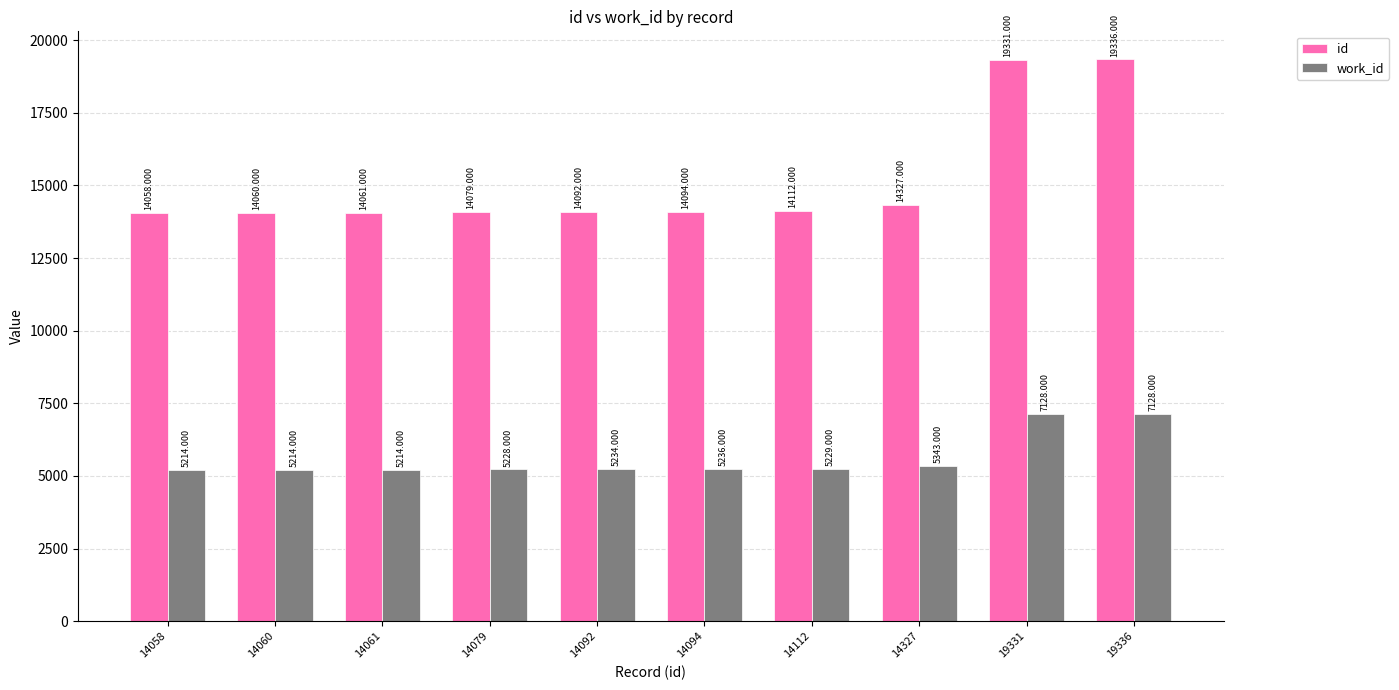

Reading left to right, list all the values displayed in this chart.

id: 14058	14060	14061	14079	14092	14094	14112	14327	19331	19336
work_id: 5214	5214	5214	5228	5234	5236	5229	5343	7128	7128